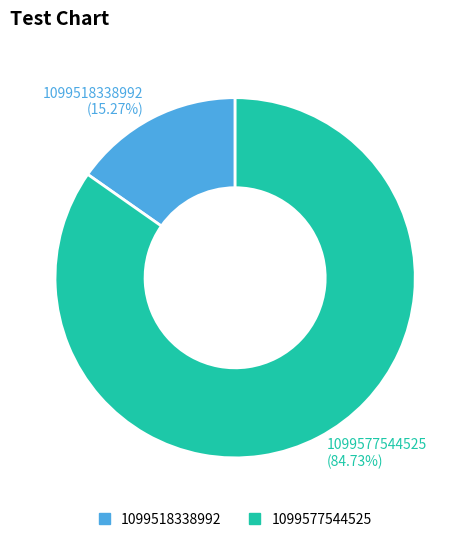

To the nearest percent, what portion does 1099577544525 represent?

85%